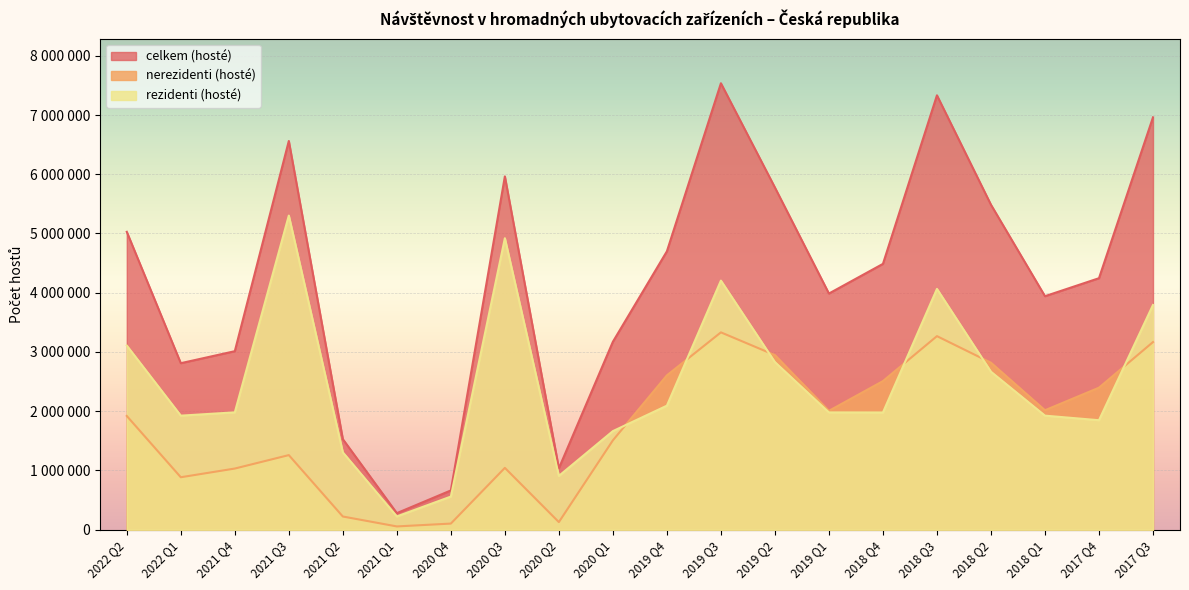

Rank the series by their maximum value, from highest to lowest.

celkem (hosté), rezidenti (hosté), nerezidenti (hosté)